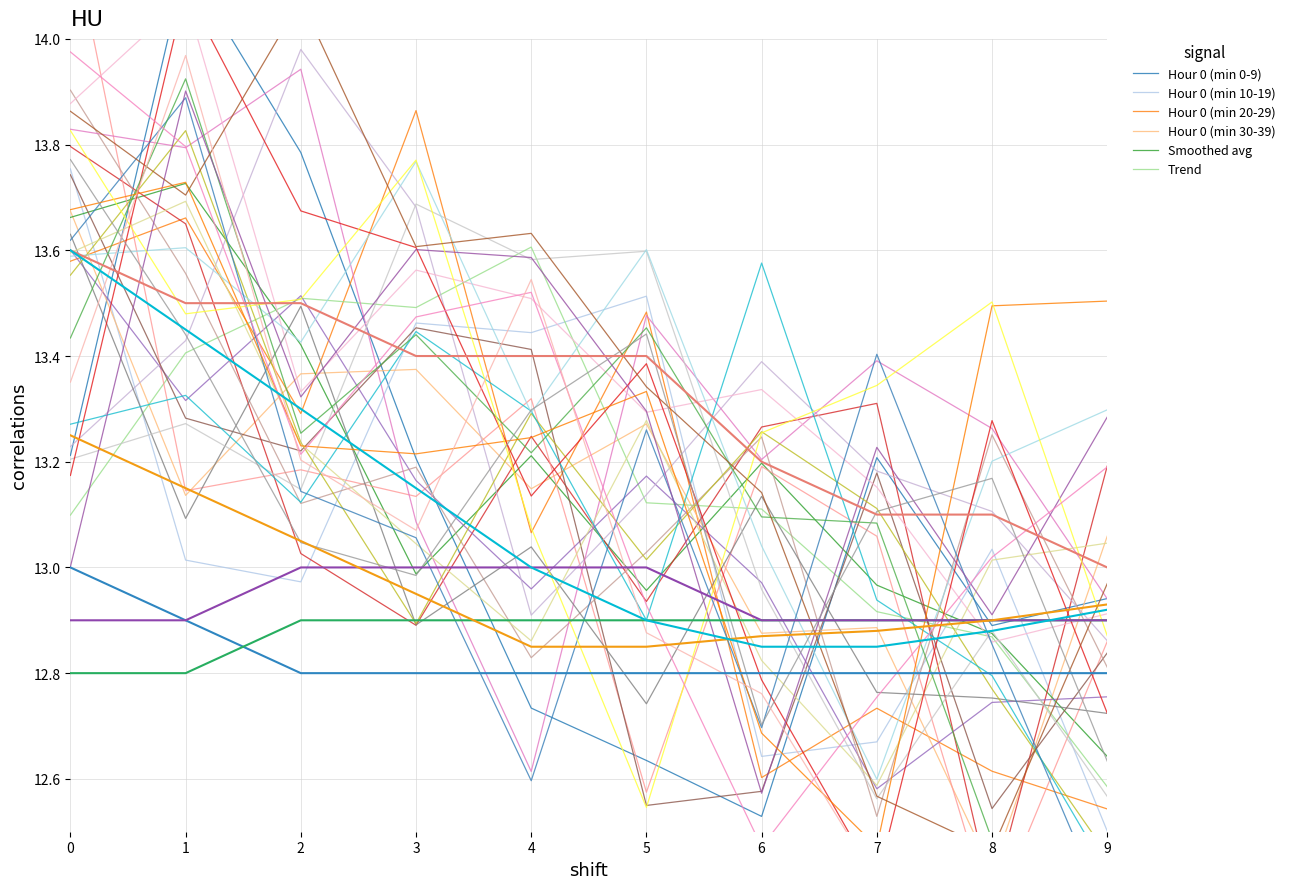

The Hour 0 (min 10-19) series shows 12.8 at 6. True or false?

True